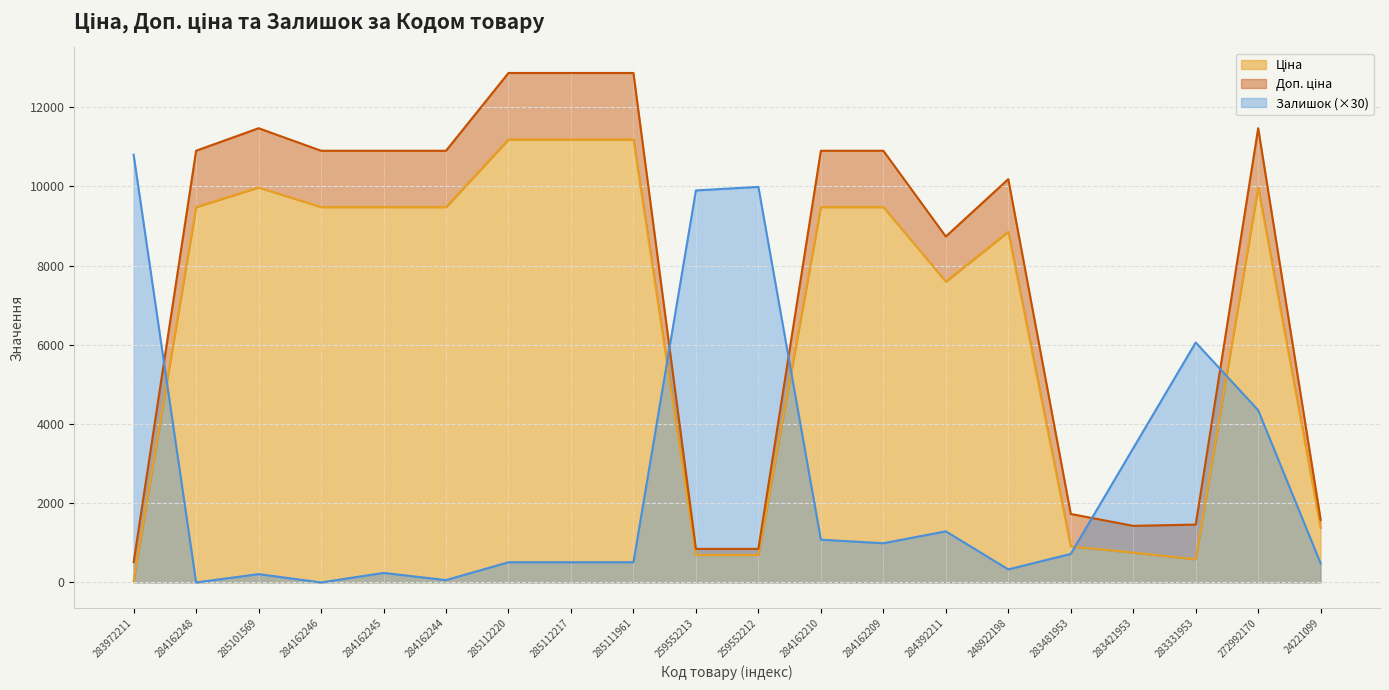

Does the chart have visible grid lines?

Yes